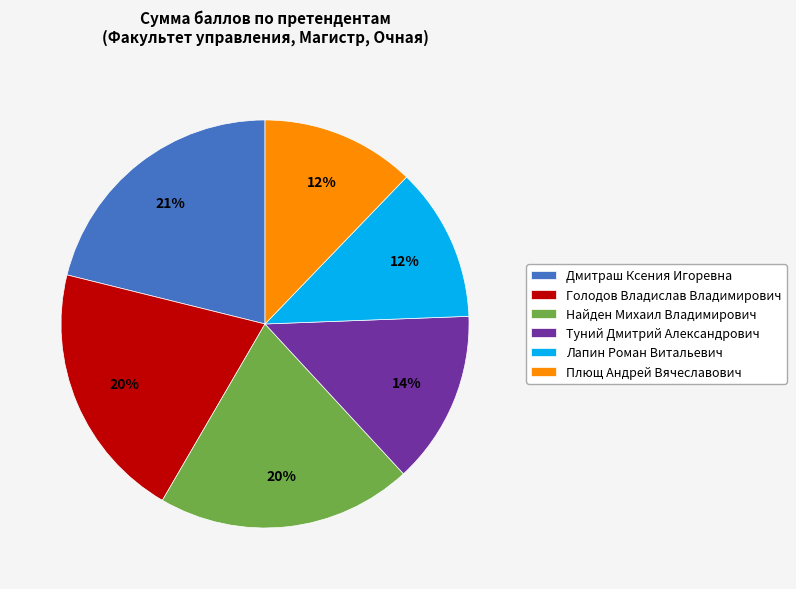

Is there any slice that represents more than half of the pie?

No